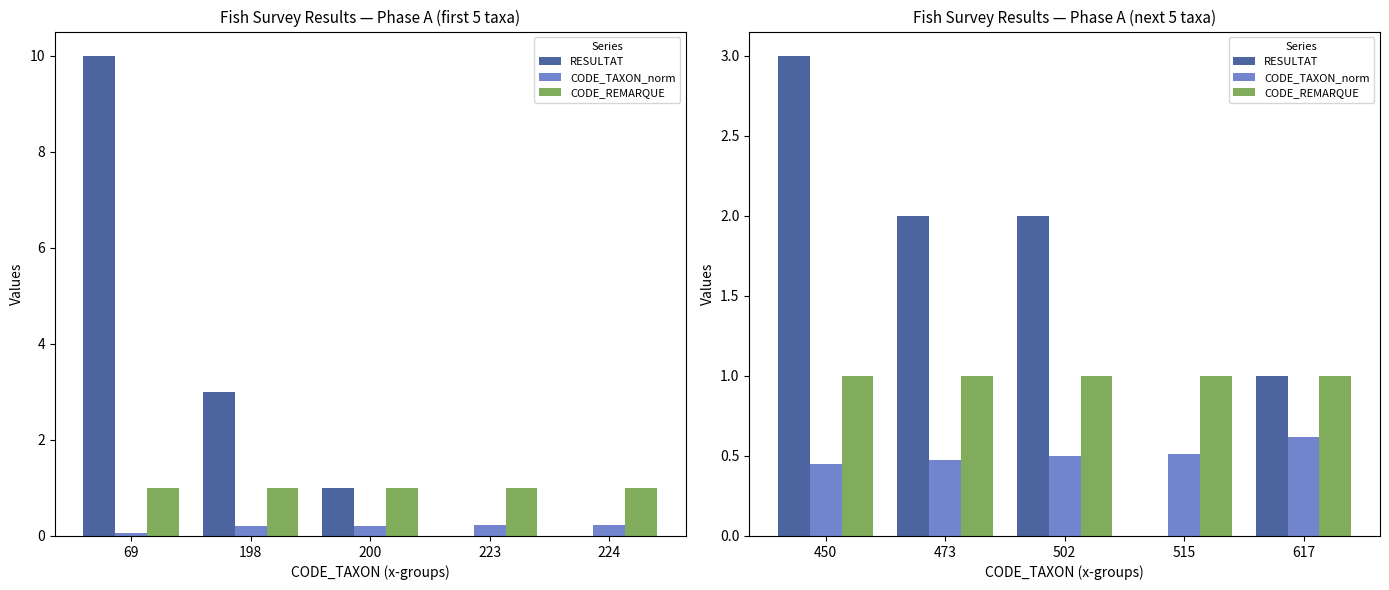

Does the chart contain stacked bars?

No